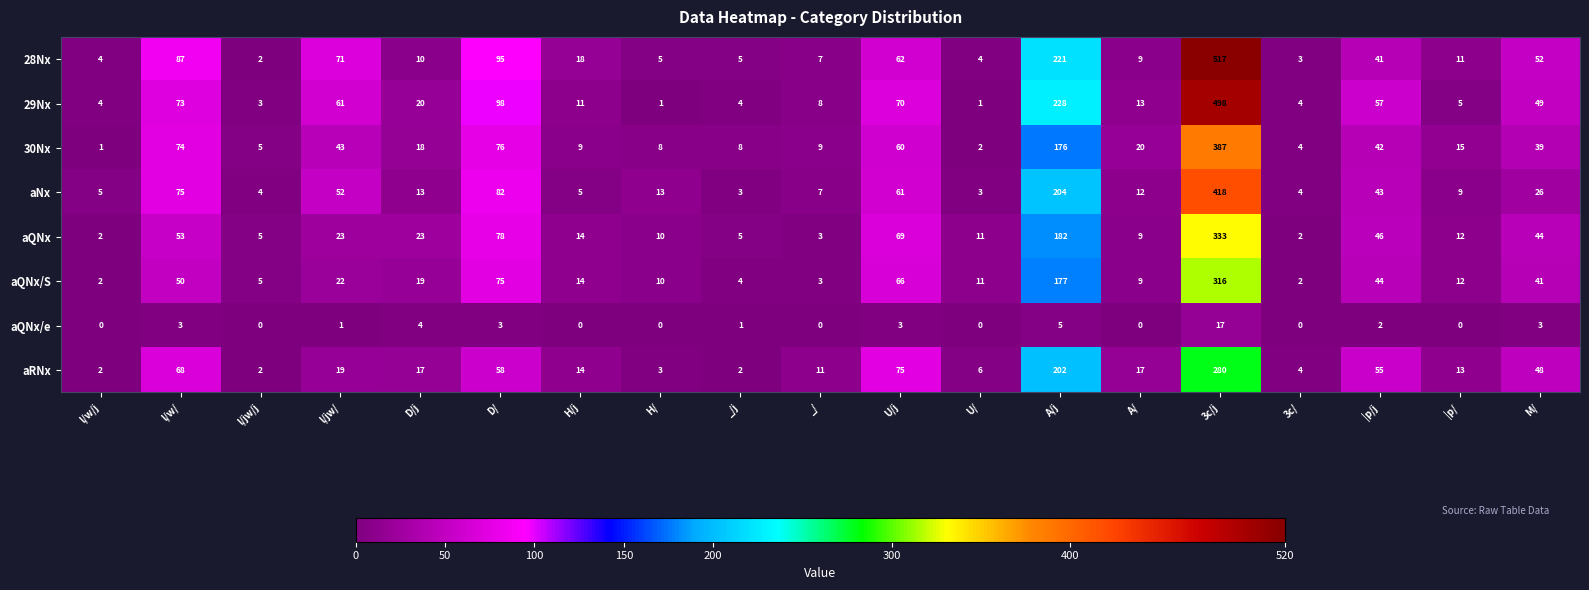

Which category has the highest value across all series?

3c/j